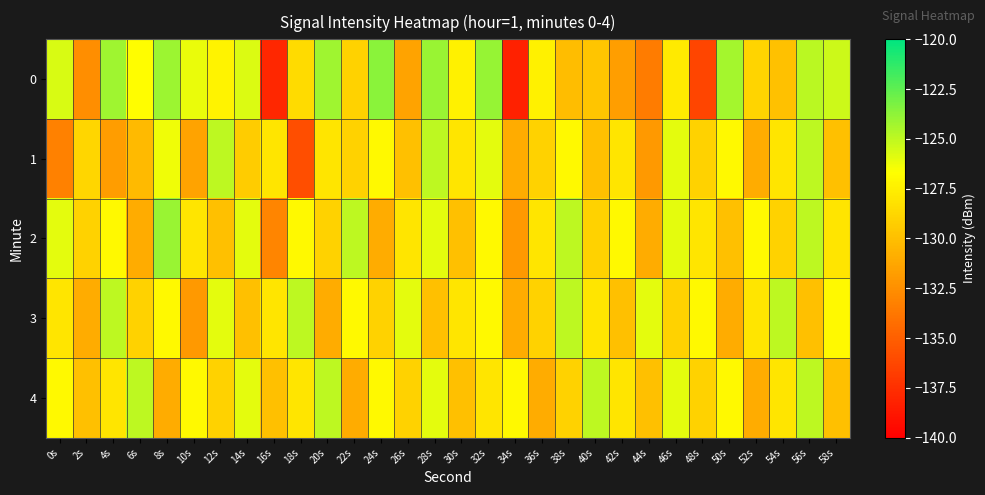

List the series in order of their peak value, lowest first.

3, 4, 1, 2, 0